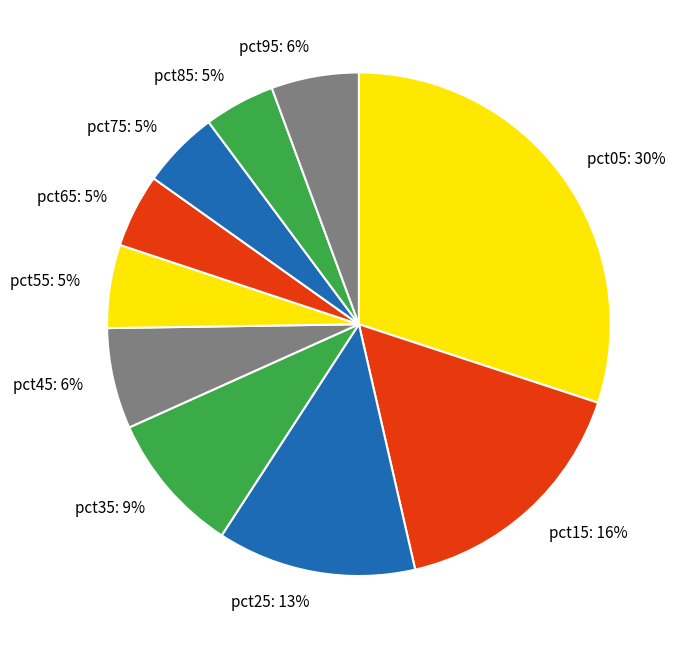

Is there any slice that represents more than half of the pie?

No